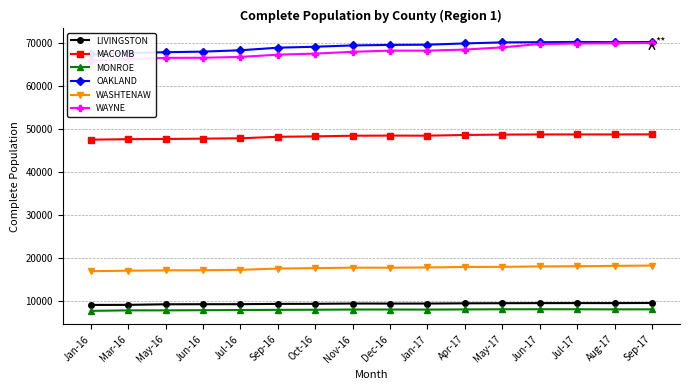

What is the approximate value of LIVINGSTON at Sep-16, to the nearest 50?

9400